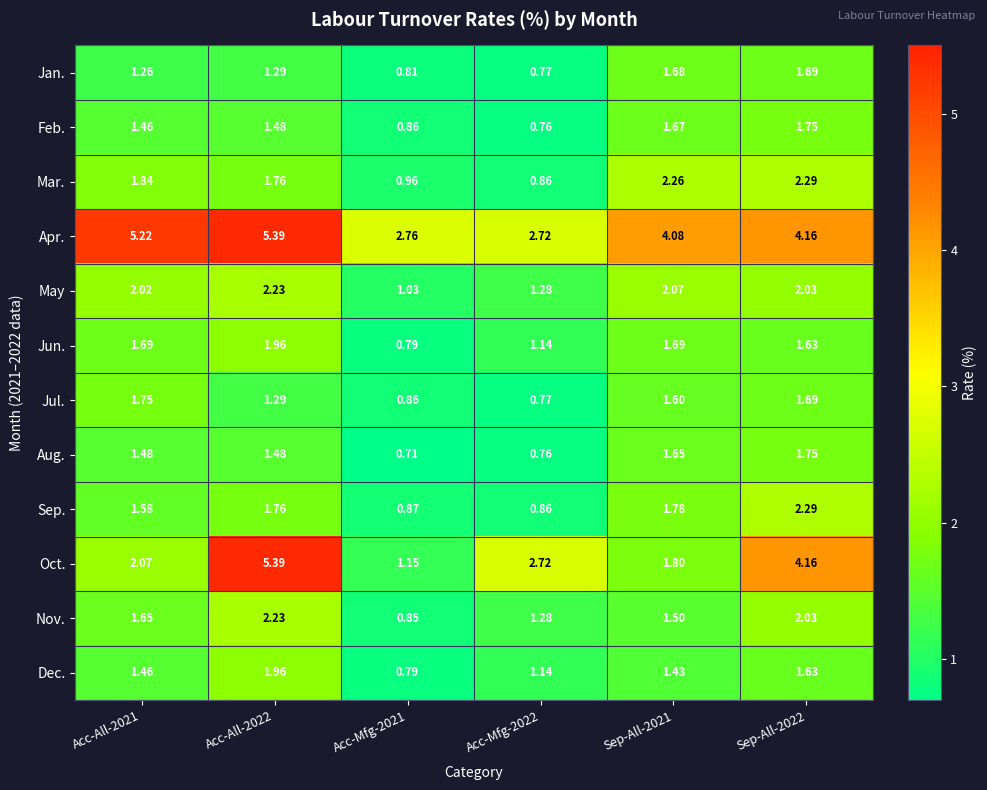

Is the value of May at Sep-All-2022 greater than the value of Mar. at Acc-Mfg-2021?

Yes